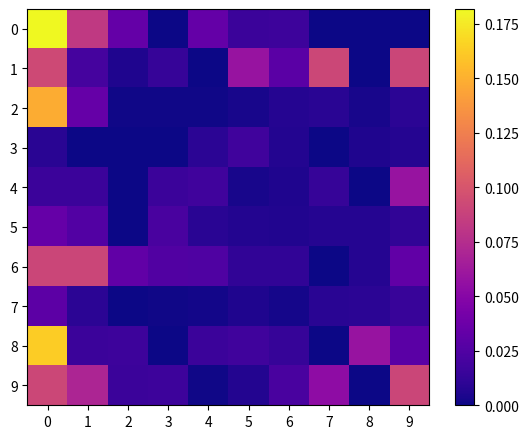

At 6, list the series in order from smallest to largest.

7, 4, 5, 3, 2, 6, 8, 0, 9, 1